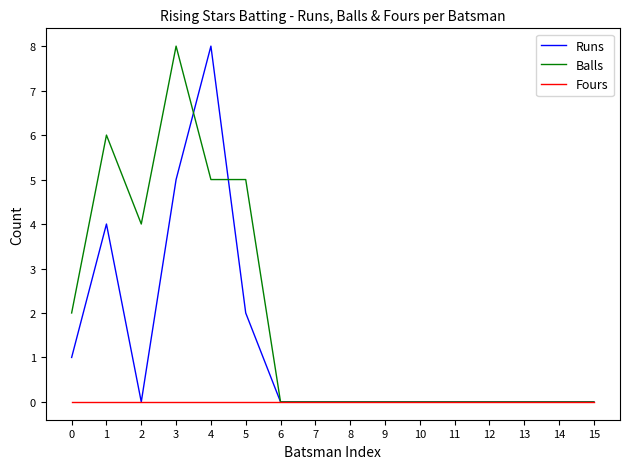

True or false: Fours has a value of 0 at 7.

True